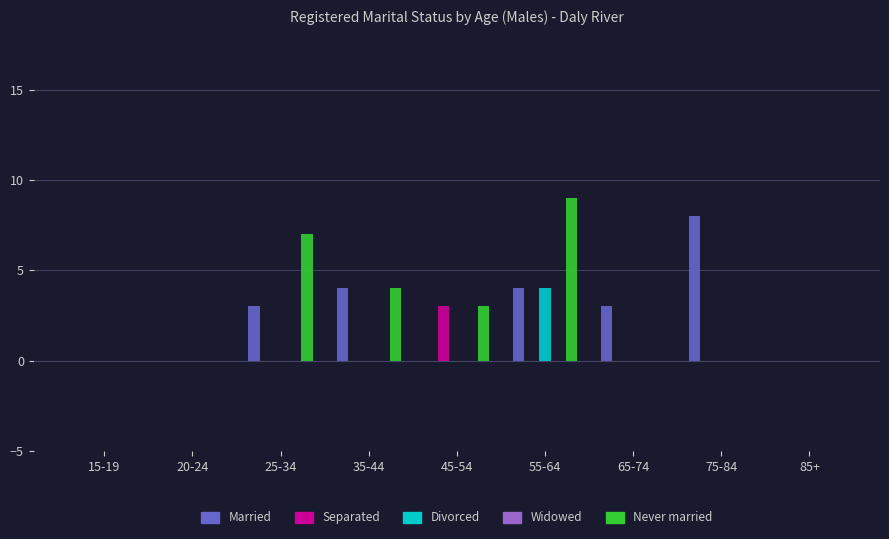

How many bars are there in each group?

5